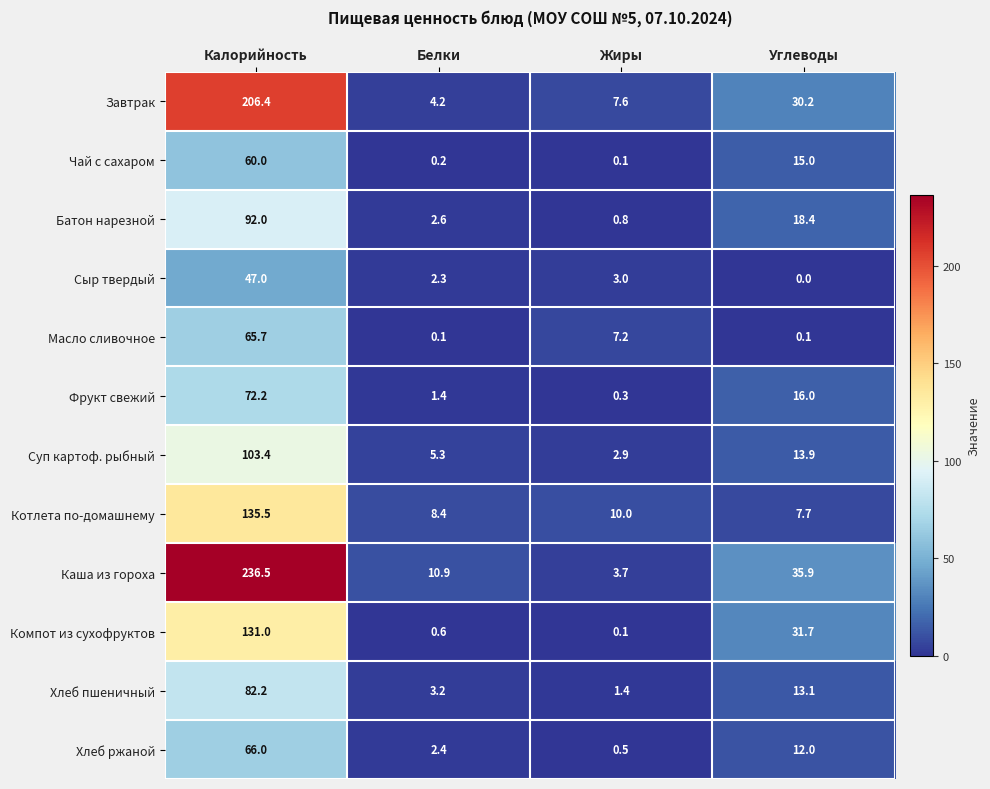

List the series in order of their peak value, highest first.

Каша из гороха, Завтрак, Котлета по-домашнему, Компот из сухофруктов, Суп картоф. рыбный, Батон нарезной, Хлеб пшеничный, Фрукт свежий, Хлеб ржаной, Масло сливочное, Чай с сахаром, Сыр твердый